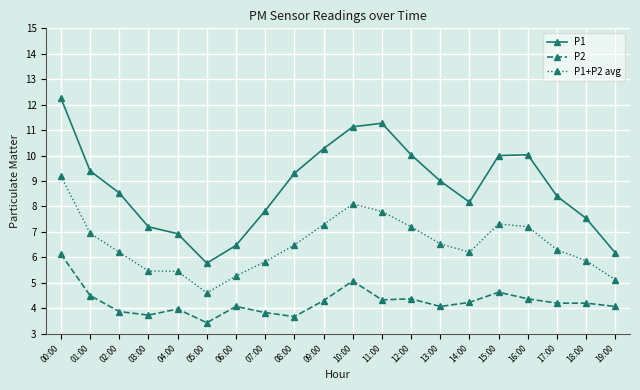

What is the greatest value displayed?

12.3